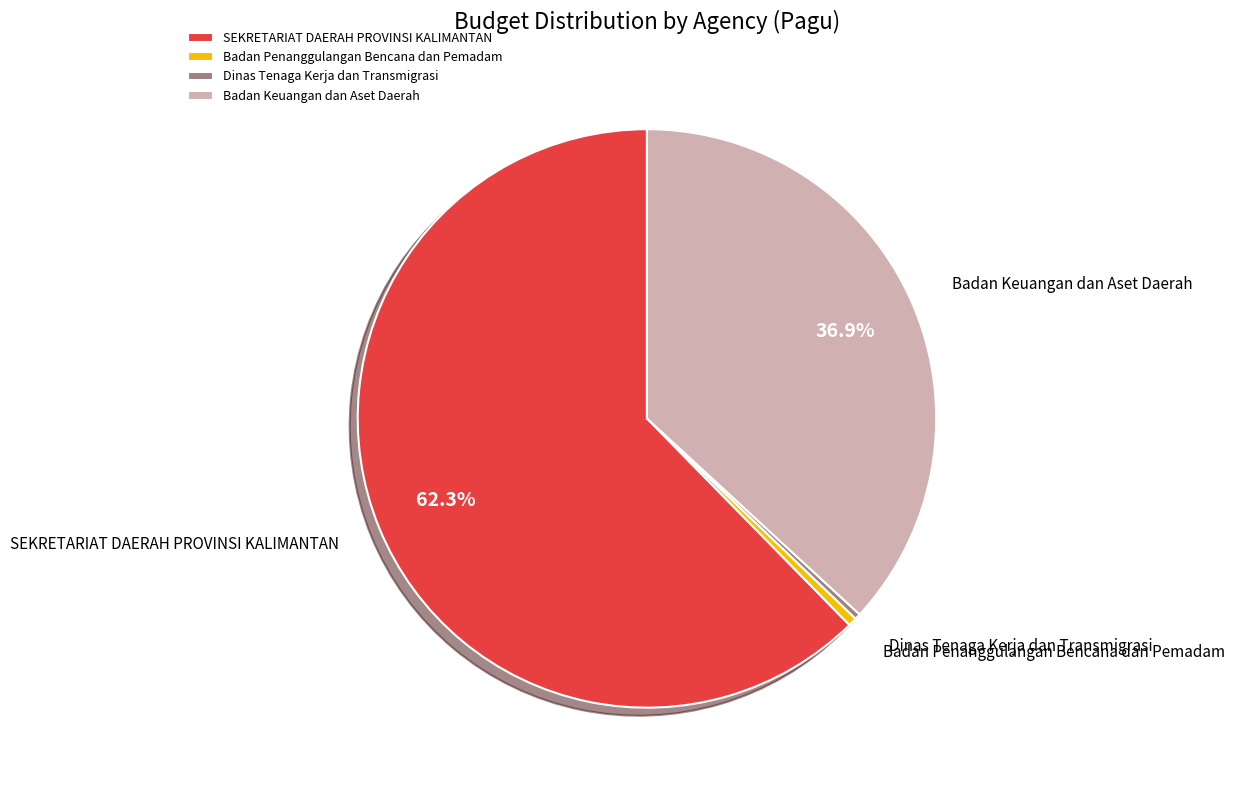

To the nearest percent, what percentage of the pie is Badan Keuangan dan Aset Daerah?

37%